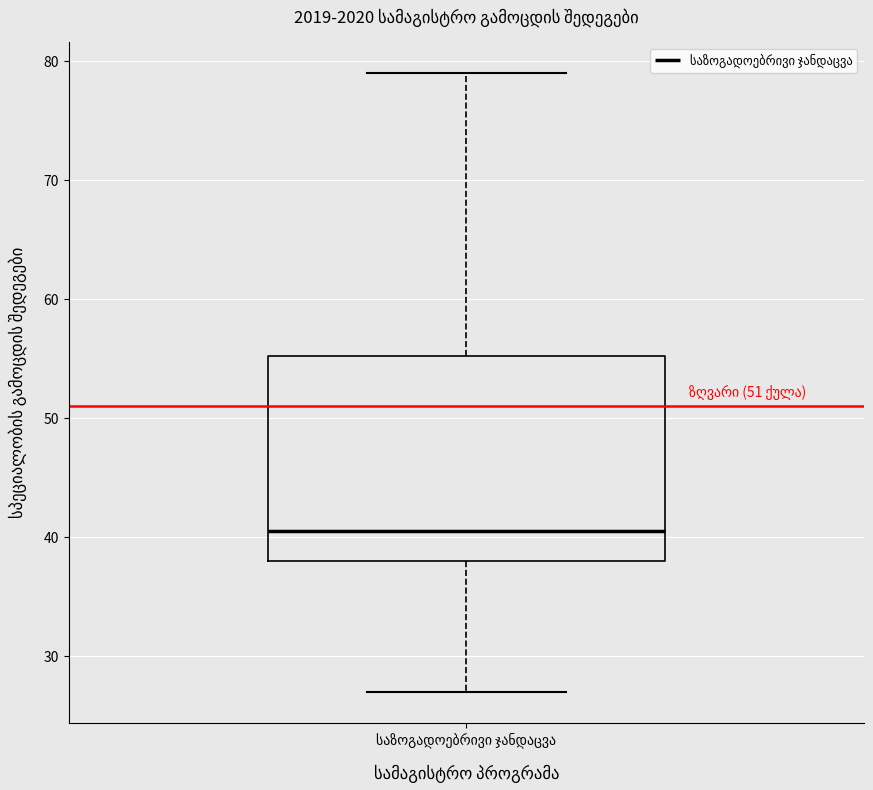

Transcribe this box plot: give where the median line is, the range the box spans, and where the two whiskers end, as read against the y-axis. The values are not printed on the chart, so give them approximately, as read against the axis.

median 41, box 38 to 55, whiskers 27 to 79